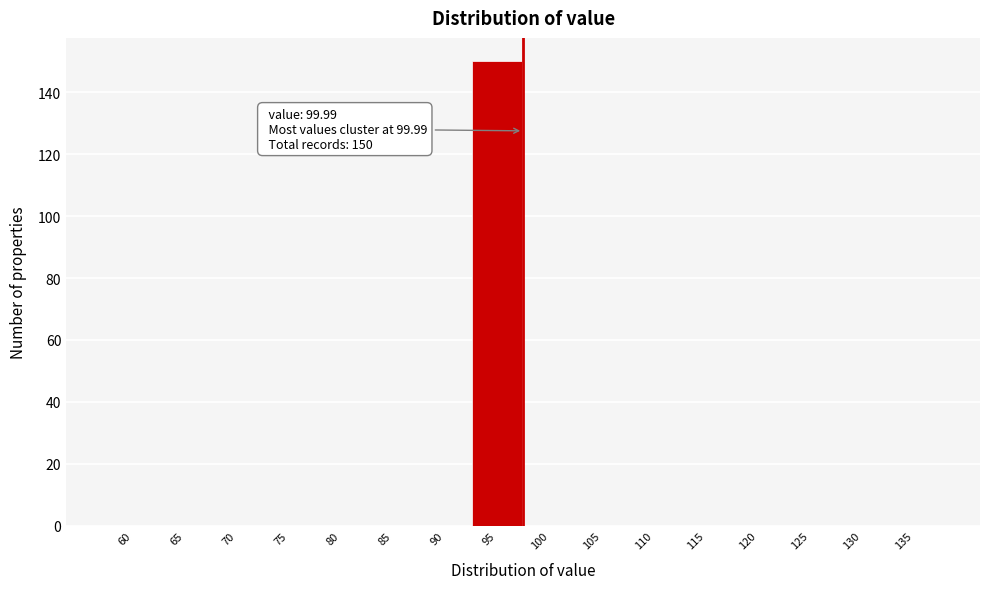

Reading left to right, list all the values displayed in this chart.

60=0	65=0	70=0	75=0	80=0	85=0	90=0	95=150	100=0	105=0	110=0	115=0	120=0	125=0	130=0	135=0